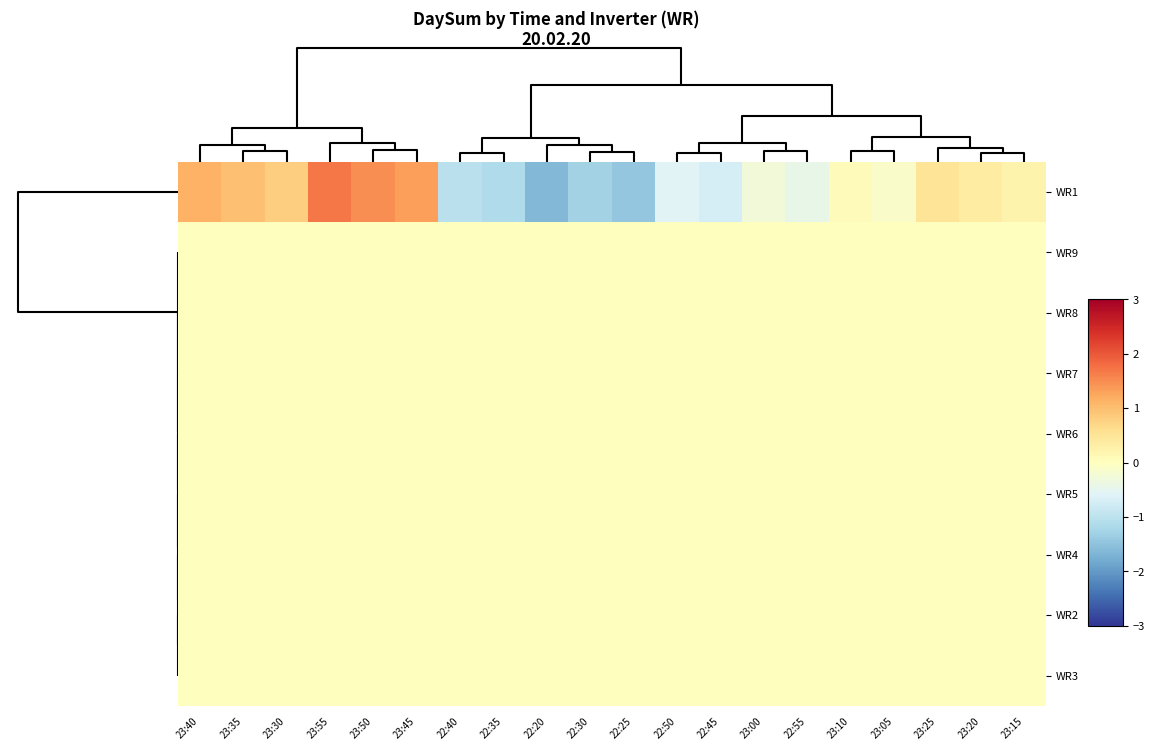

Reading right to left, transcribe all the data shown in this chart.

WR1: 23:15=0.2	23:20=0.4	23:25=0.5	23:05=-0.1	23:10=0.1	22:55=-0.4	23:00=-0.3	22:45=-0.7	22:50=-0.6	22:25=-1.4	22:30=-1.3	22:20=-1.6	22:35=-1.1	22:40=-1.0	23:45=1.3	23:50=1.5	23:55=1.7	23:30=0.8	23:35=1.0	23:40=1.1
WR9: 23:15=0.0	23:20=0.0	23:25=0.0	23:05=0.0	23:10=0.0	22:55=0.0	23:00=0.0	22:45=0.0	22:50=0.0	22:25=0.0	22:30=0.0	22:20=0.0	22:35=0.0	22:40=0.0	23:45=0.0	23:50=0.0	23:55=0.0	23:30=0.0	23:35=0.0	23:40=0.0
WR8: 23:15=0.0	23:20=0.0	23:25=0.0	23:05=0.0	23:10=0.0	22:55=0.0	23:00=0.0	22:45=0.0	22:50=0.0	22:25=0.0	22:30=0.0	22:20=0.0	22:35=0.0	22:40=0.0	23:45=0.0	23:50=0.0	23:55=0.0	23:30=0.0	23:35=0.0	23:40=0.0
WR7: 23:15=0.0	23:20=0.0	23:25=0.0	23:05=0.0	23:10=0.0	22:55=0.0	23:00=0.0	22:45=0.0	22:50=0.0	22:25=0.0	22:30=0.0	22:20=0.0	22:35=0.0	22:40=0.0	23:45=0.0	23:50=0.0	23:55=0.0	23:30=0.0	23:35=0.0	23:40=0.0
WR6: 23:15=0.0	23:20=0.0	23:25=0.0	23:05=0.0	23:10=0.0	22:55=0.0	23:00=0.0	22:45=0.0	22:50=0.0	22:25=0.0	22:30=0.0	22:20=0.0	22:35=0.0	22:40=0.0	23:45=0.0	23:50=0.0	23:55=0.0	23:30=0.0	23:35=0.0	23:40=0.0
WR5: 23:15=0.0	23:20=0.0	23:25=0.0	23:05=0.0	23:10=0.0	22:55=0.0	23:00=0.0	22:45=0.0	22:50=0.0	22:25=0.0	22:30=0.0	22:20=0.0	22:35=0.0	22:40=0.0	23:45=0.0	23:50=0.0	23:55=0.0	23:30=0.0	23:35=0.0	23:40=0.0
WR4: 23:15=0.0	23:20=0.0	23:25=0.0	23:05=0.0	23:10=0.0	22:55=0.0	23:00=0.0	22:45=0.0	22:50=0.0	22:25=0.0	22:30=0.0	22:20=0.0	22:35=0.0	22:40=0.0	23:45=0.0	23:50=0.0	23:55=0.0	23:30=0.0	23:35=0.0	23:40=0.0
WR2: 23:15=0.0	23:20=0.0	23:25=0.0	23:05=0.0	23:10=0.0	22:55=0.0	23:00=0.0	22:45=0.0	22:50=0.0	22:25=0.0	22:30=0.0	22:20=0.0	22:35=0.0	22:40=0.0	23:45=0.0	23:50=0.0	23:55=0.0	23:30=0.0	23:35=0.0	23:40=0.0
WR3: 23:15=0.0	23:20=0.0	23:25=0.0	23:05=0.0	23:10=0.0	22:55=0.0	23:00=0.0	22:45=0.0	22:50=0.0	22:25=0.0	22:30=0.0	22:20=0.0	22:35=0.0	22:40=0.0	23:45=0.0	23:50=0.0	23:55=0.0	23:30=0.0	23:35=0.0	23:40=0.0